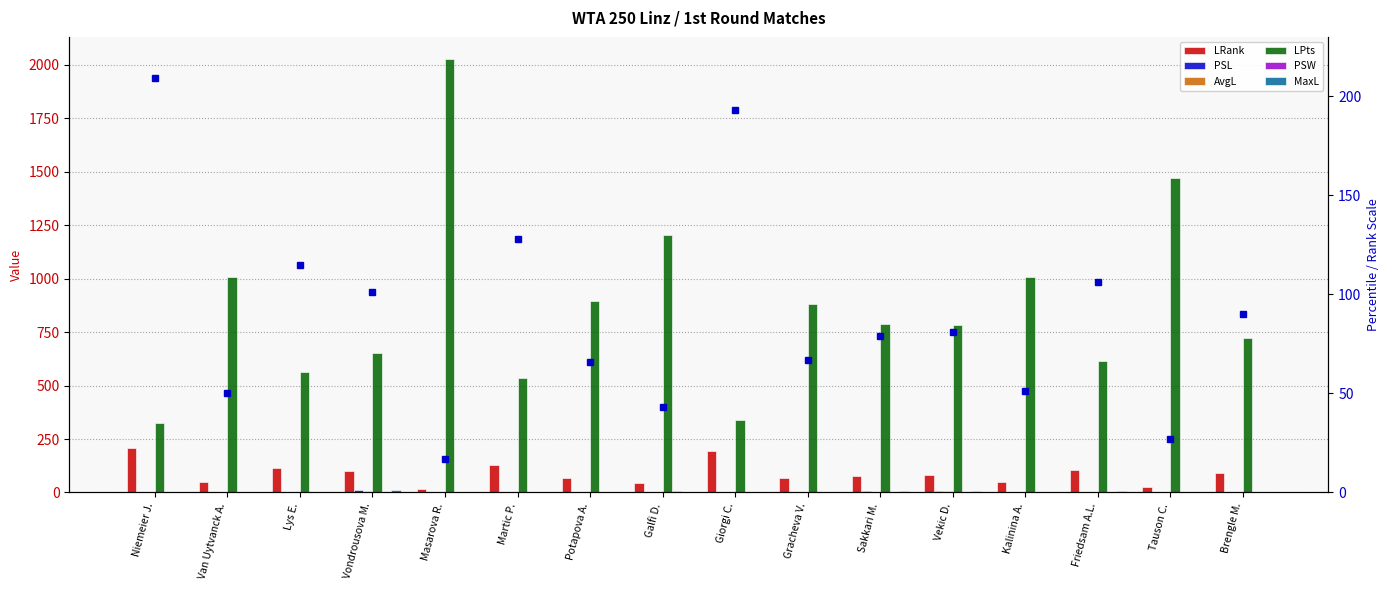

What value does the AvgL series have at Kalinina A.?

1.9